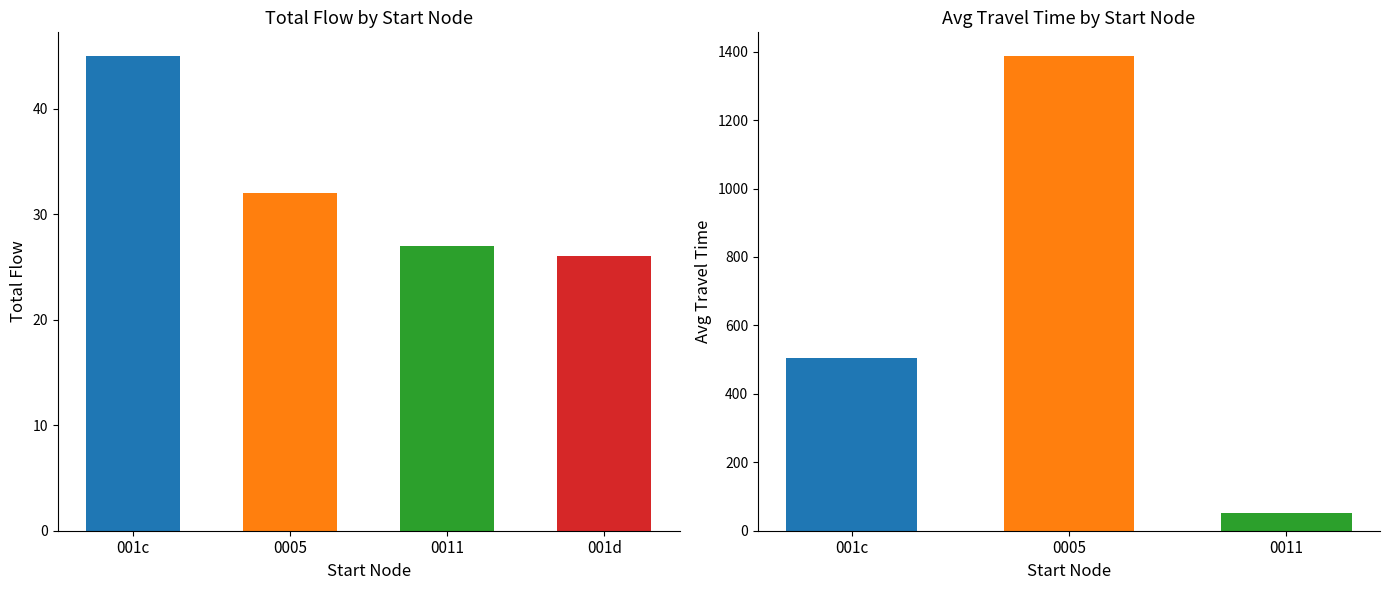

What is the sum of all Travel Time values?

5671